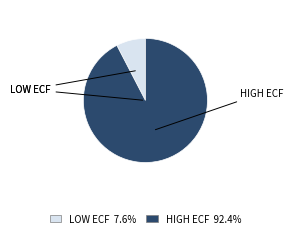

Is there a majority slice in this chart?

Yes